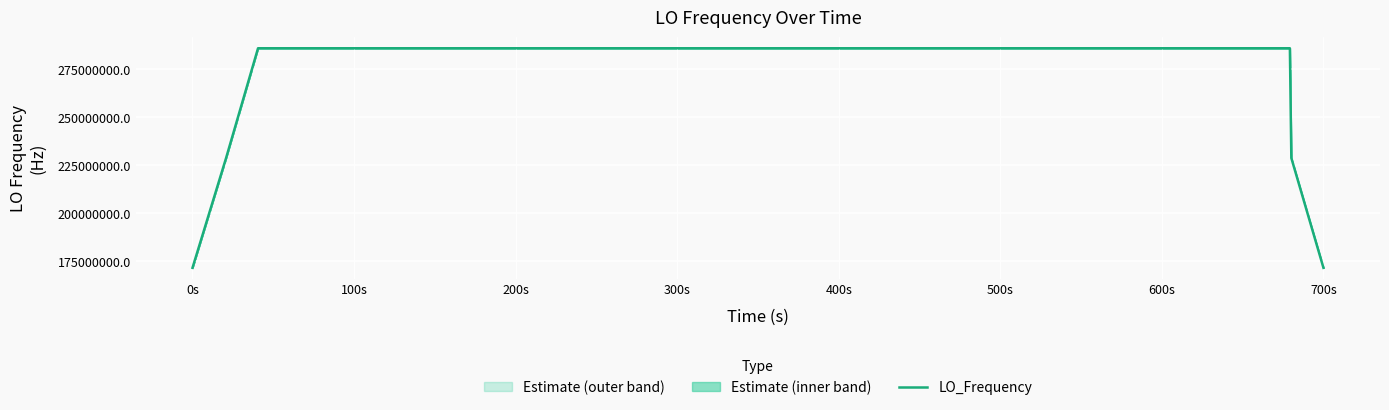

Reading left to right, transcribe all the data shown in this chart.

171628199.5	228837599.7	286046999.3	286046999.2	286046999.7	286047000.2	286047000.2	286047000.7	286047000.6	286047000.5	286047000.8	286047000.4	286046999.5	286046998.9	286046998.5	286046997.8	286046997.9	286046998.4	286046998.8	286046999.3	286046999.9	286047000.4	286047001.1	286047001.7	286047002.0	286047002.1	286047001.8	286047001.3	286047000.9	286047000.9	286047000.8	286047001.4	286047001.7	286047001.9	286047002.1	286047002.1	286047001.9	286047002.1	228837601.8	171628201.1